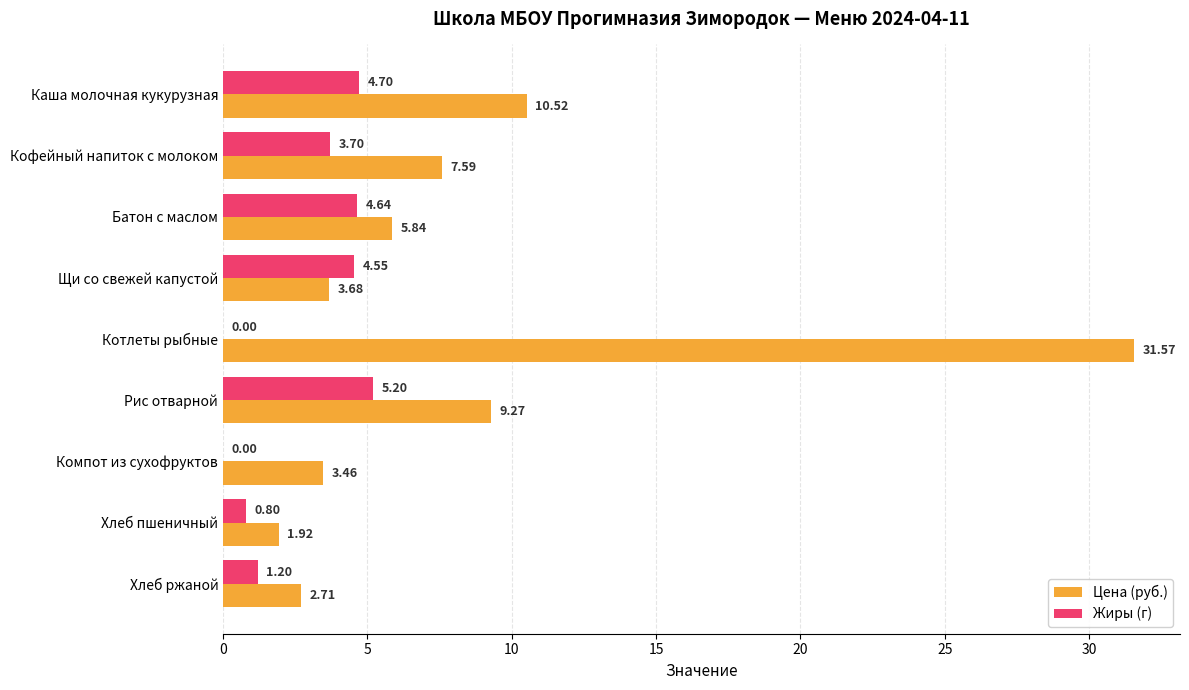

At which category does the chart reach its peak across all series?

Котлеты рыбные